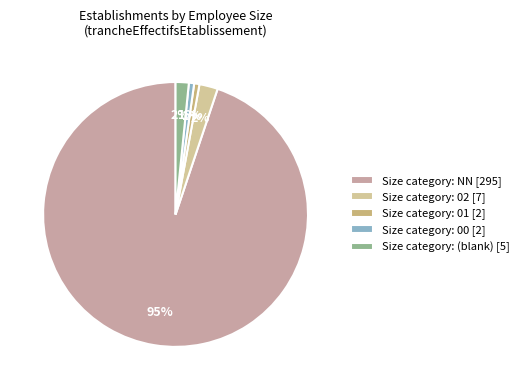

Does any single category account for the majority?

Yes